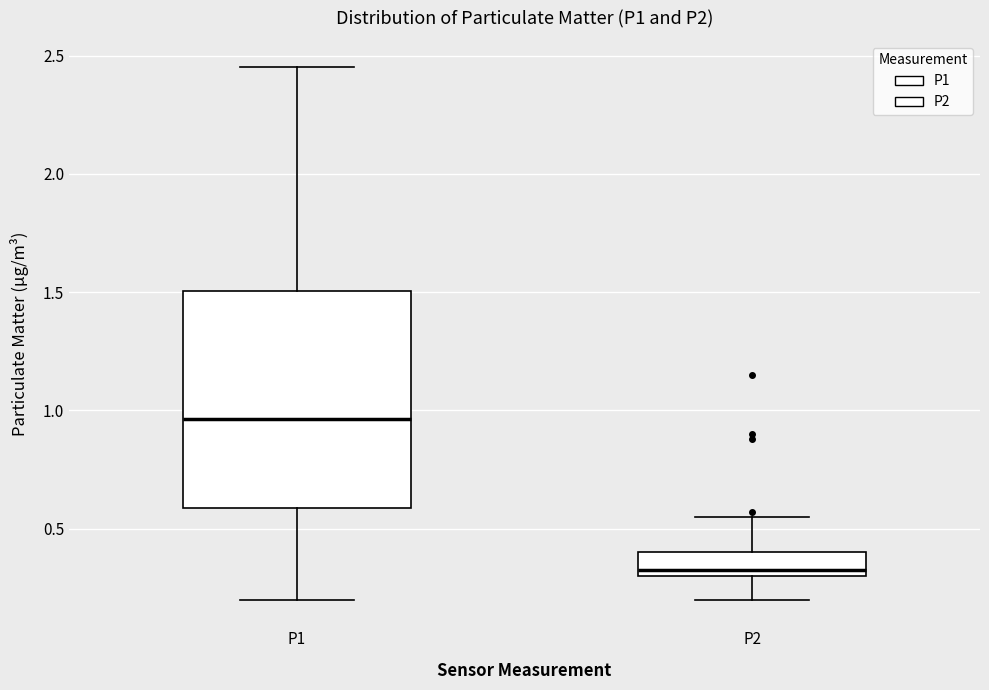

Reading left to right, read every box against the y-axis: the position of its median line, the range the box covers, and the ends of its whiskers. The values are not printed on the chart, so give them approximately, as read against the axis.

P1: median 0.95, box 0.60 to 1.50, whiskers 0.20 to 2.45
P2: median 0.35, box 0.30 to 0.40, whiskers 0.20 to 0.55